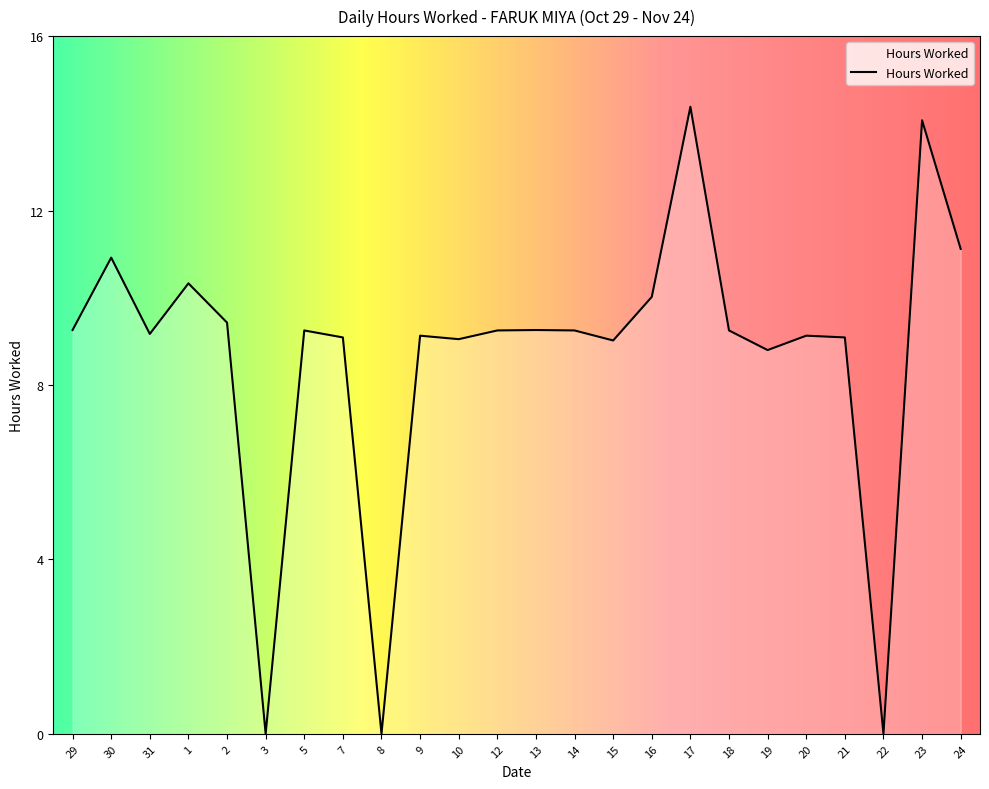

Read the value at 16.

10.0